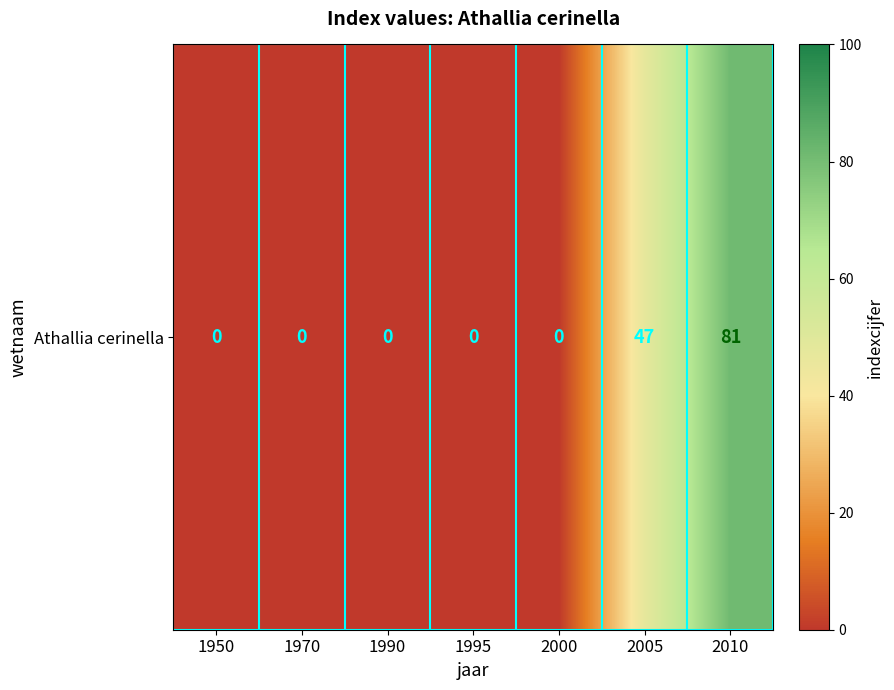

The value at 2010 is 81. True or false?

True